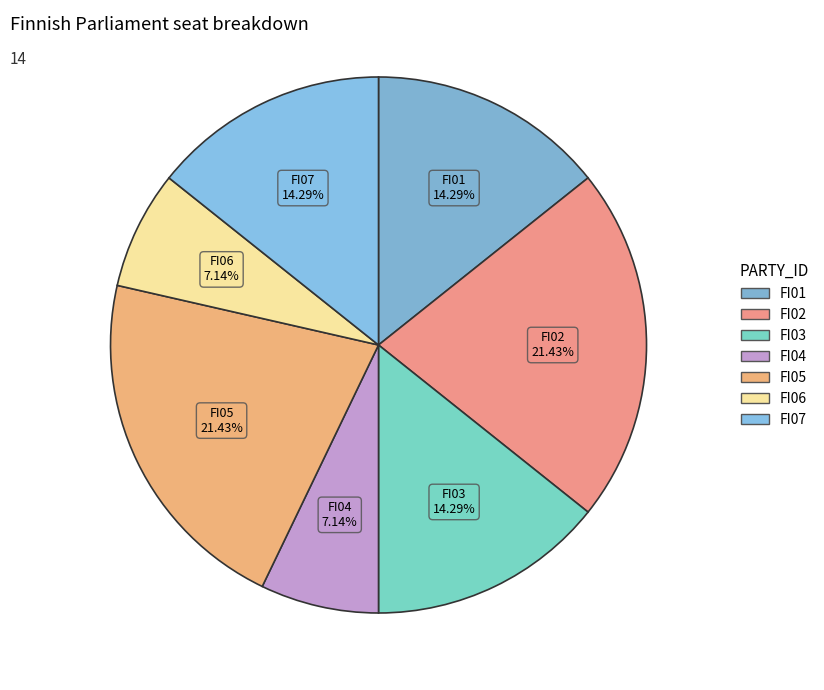

To the nearest percent, what is the average slice percentage?

14%